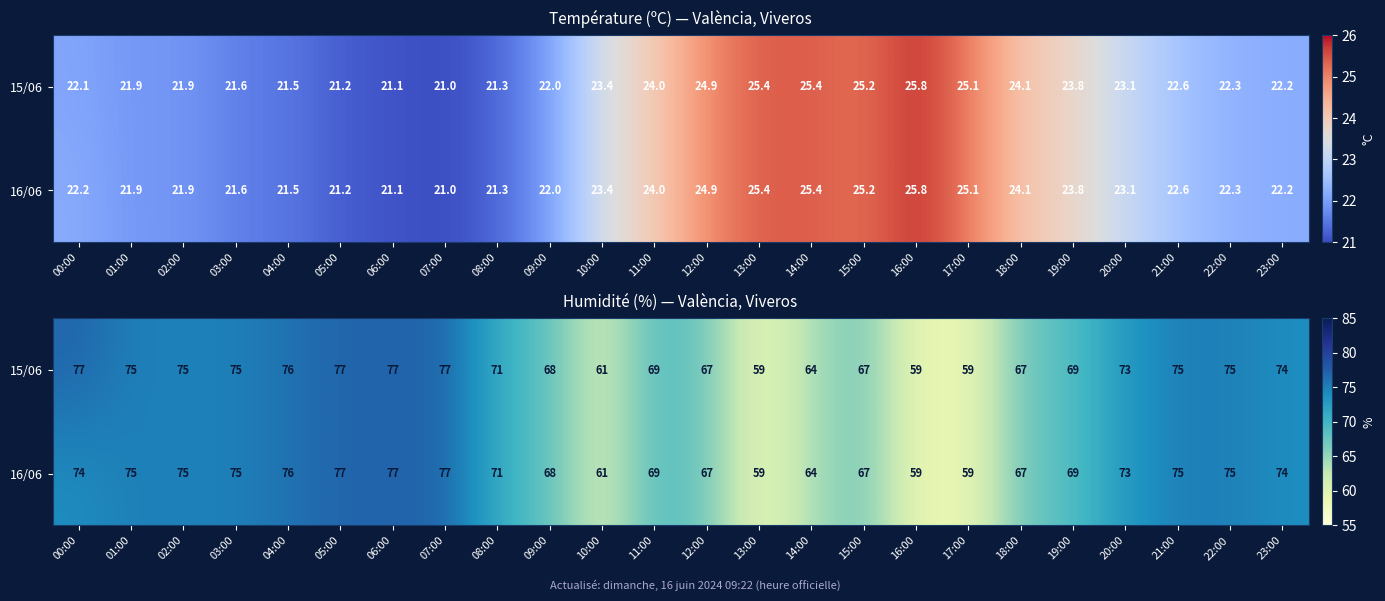

What is the difference between the maximum and minimum values in the 15/06 series?

18